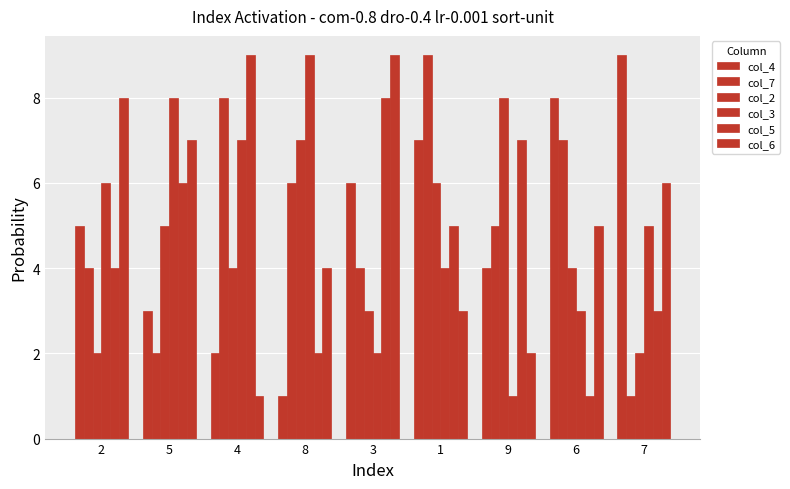

How many col_3 values are between 3 and 7?

5